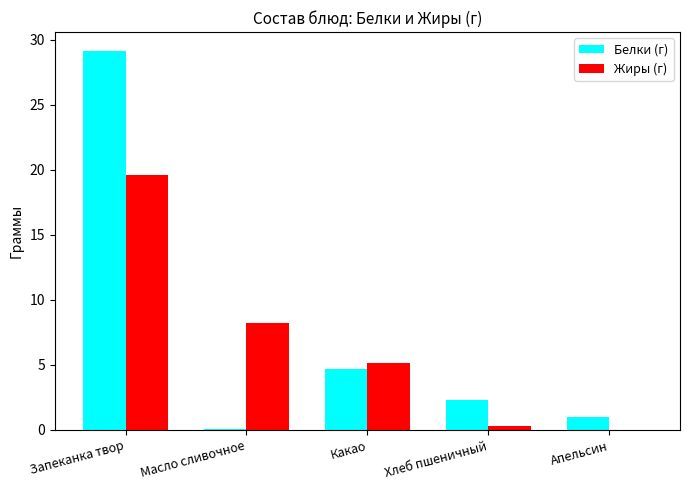

True or false: Жиры (г) has a value of 7.9 at Апельсин.

False